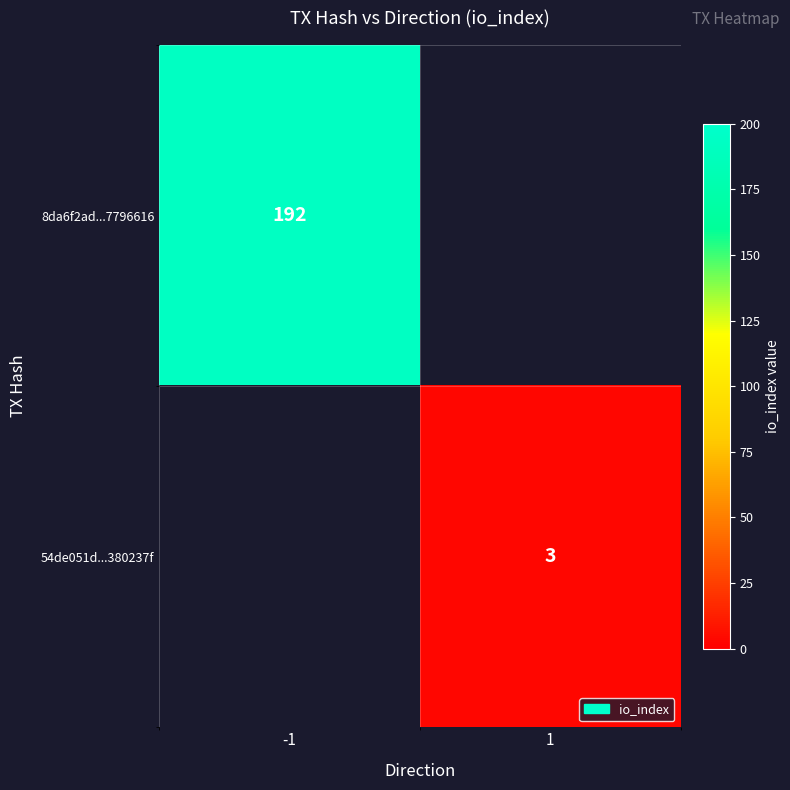

What is the minimum value shown in the chart?

3.0